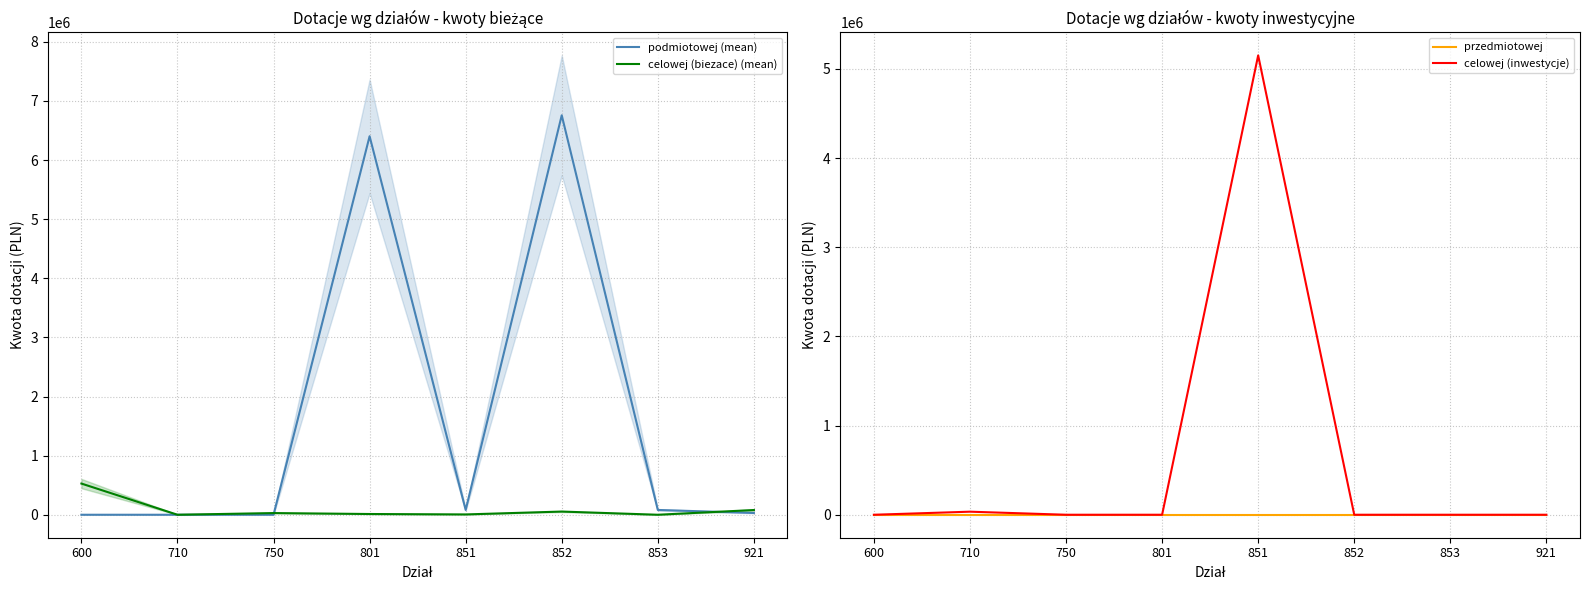

What is the sum of the podmiotowej (mean) values at 801 and 853?

6484020